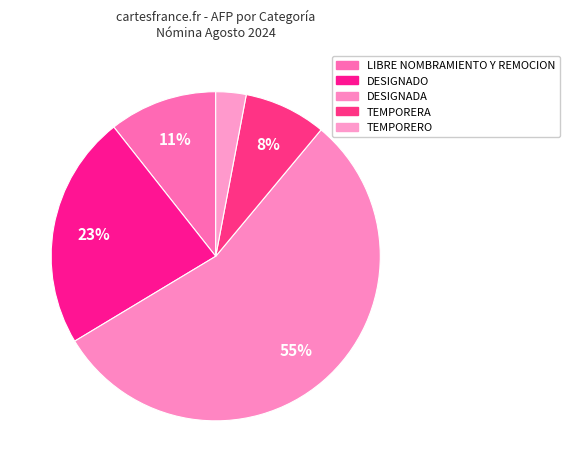

Is there any slice that represents more than half of the pie?

Yes